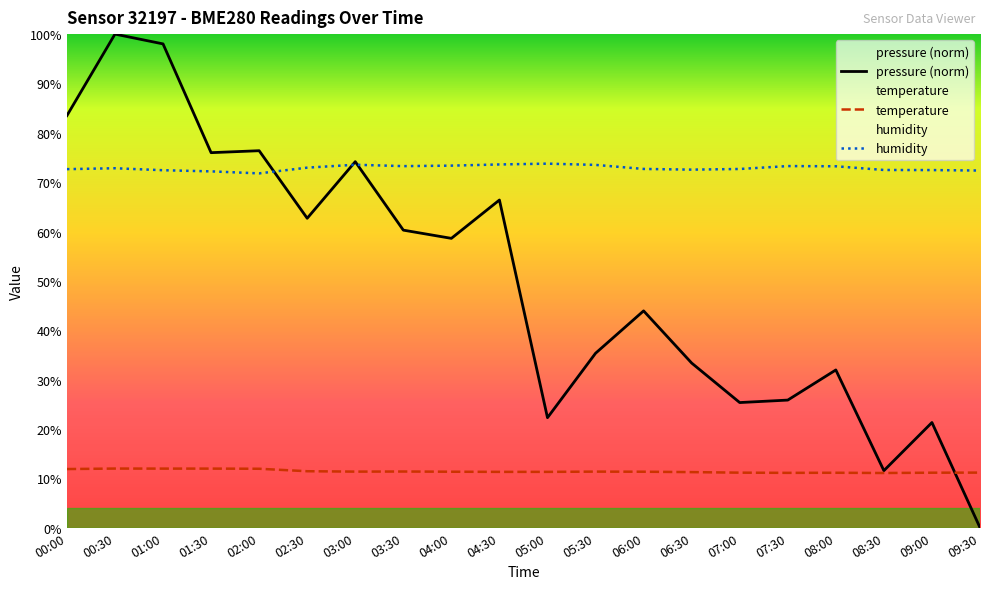

Is this an area chart (filled region under the line)?

No